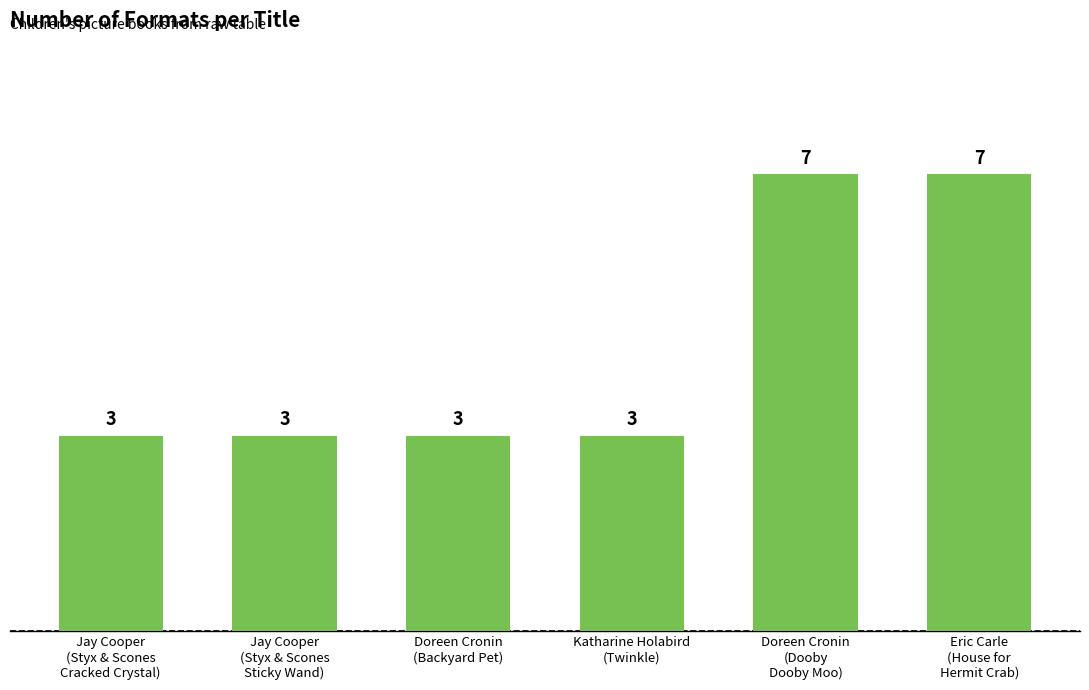

What is the smallest value displayed?

3